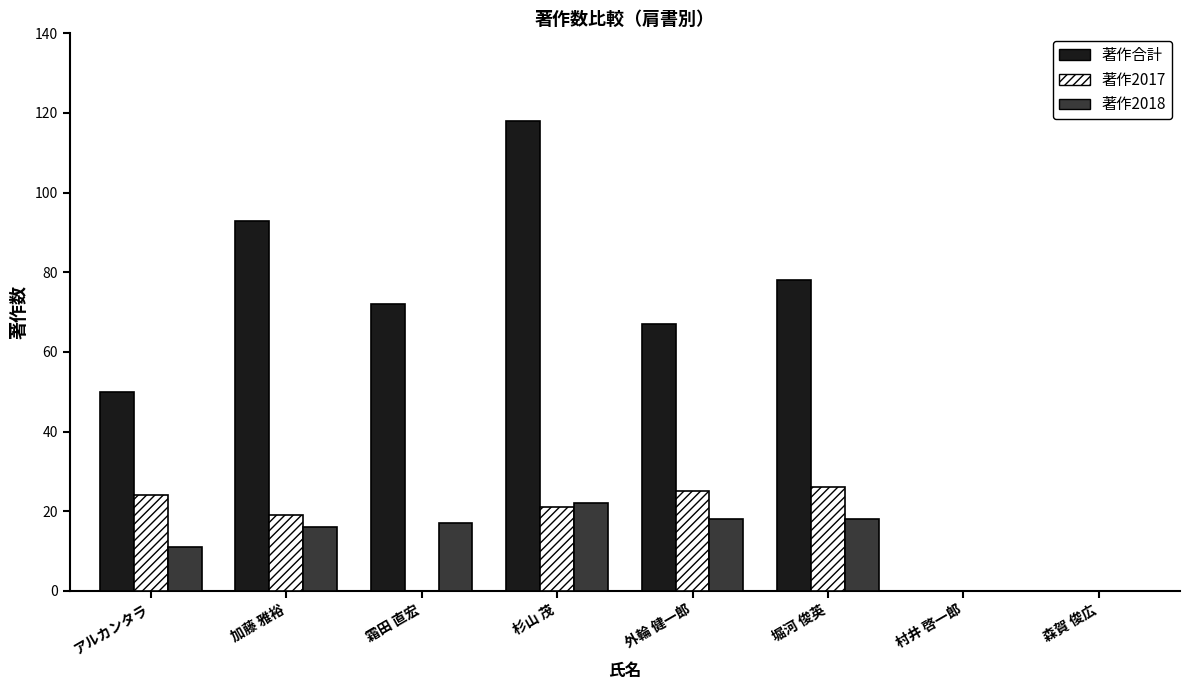

Is the value of 著作2017 at 杉山 茂 greater than the value of 著作2018 at アルカンタラ?

Yes